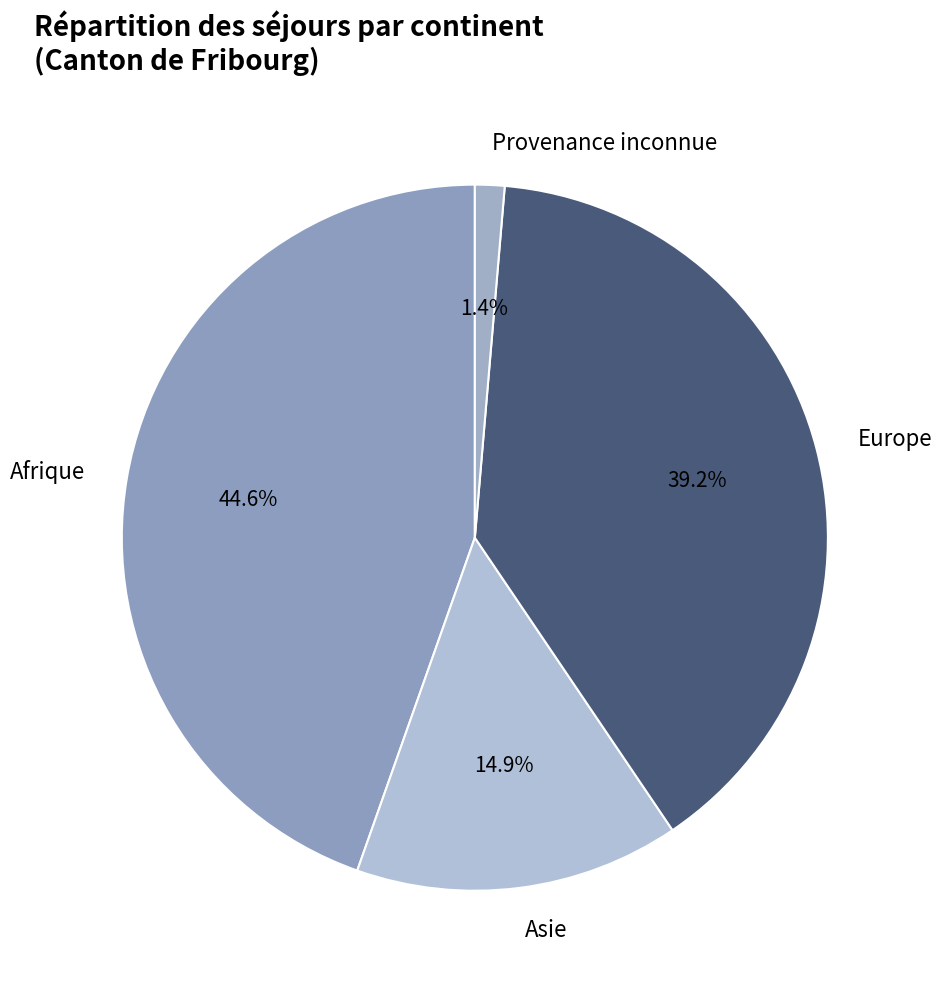

Is Europe the majority of the pie?

No